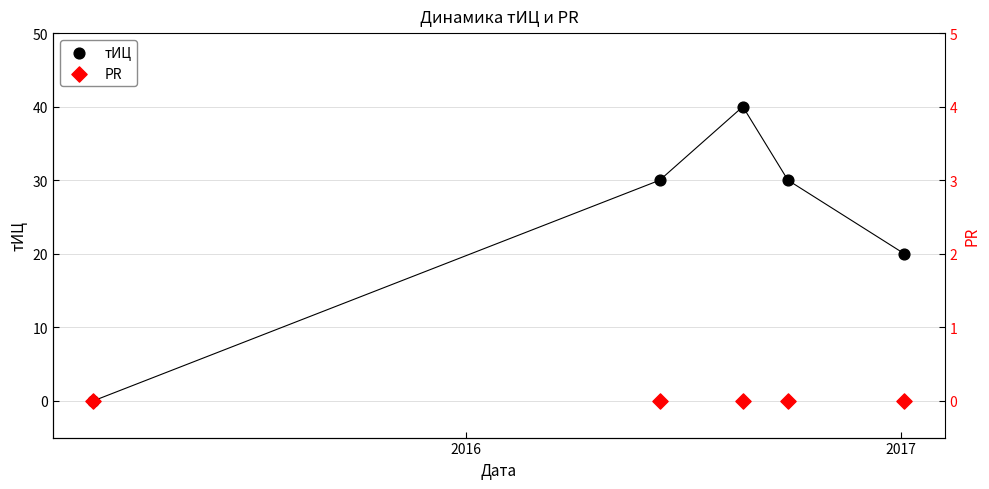

What are all the series names shown in the legend?

тИЦ, PR